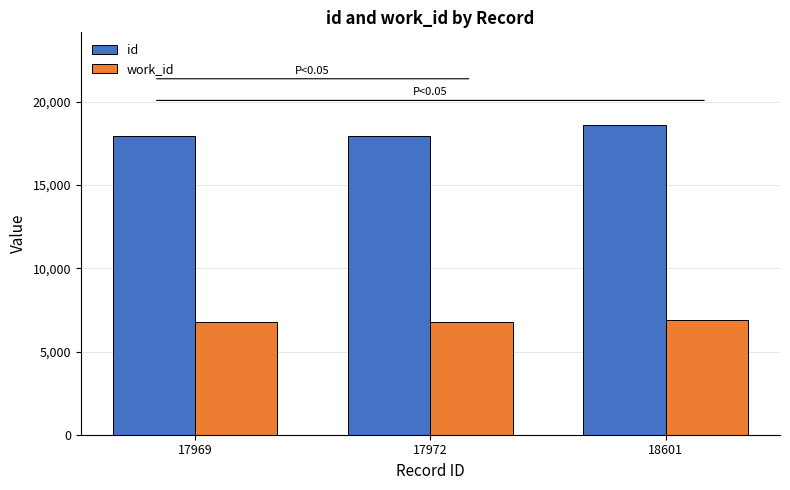

True or false: work_id has a value of 6750 at 17969.

True